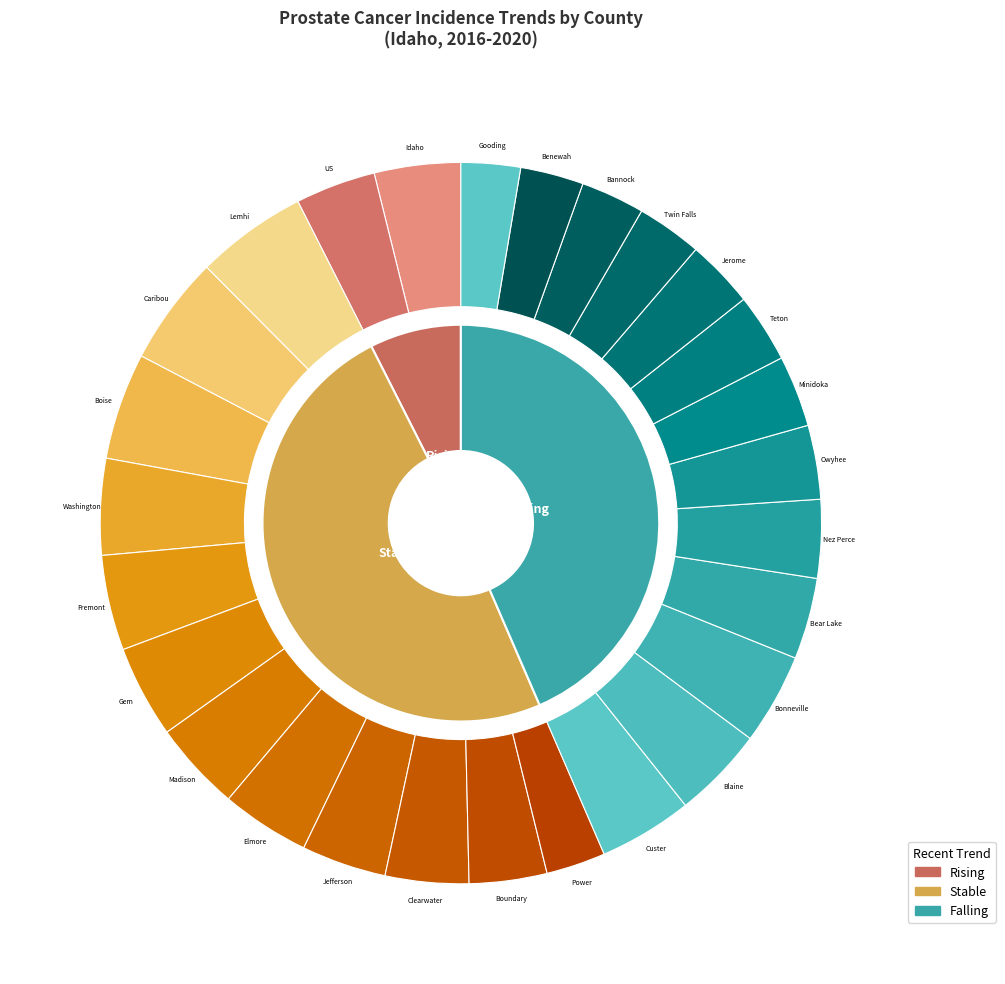

Which category has the smallest portion of the pie?

rising